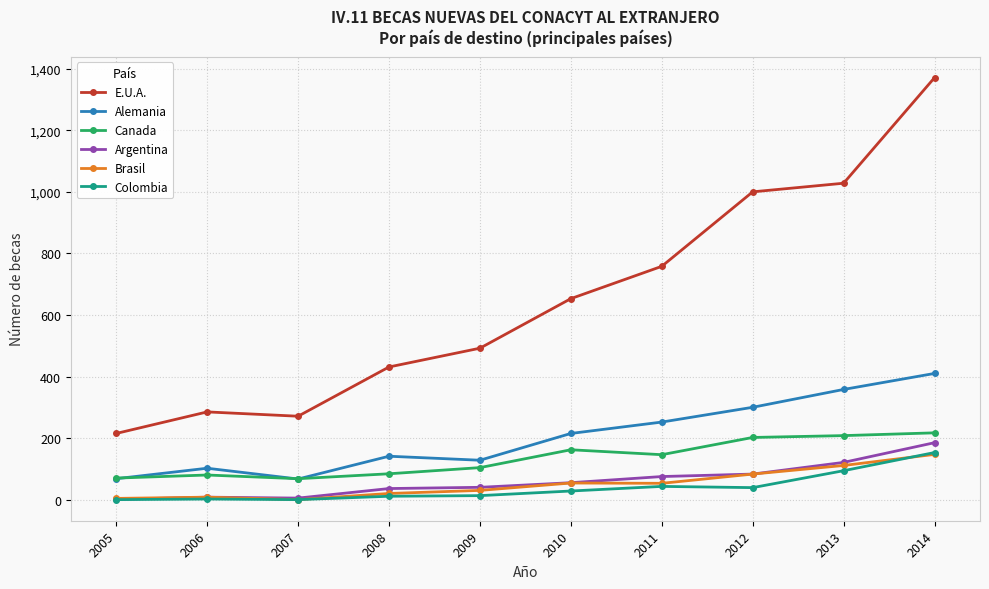

How many times do Canada and Alemania cross each other?

3